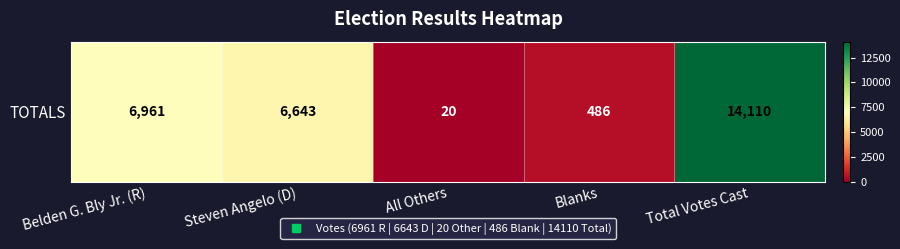

Which category has the highest value across all series?

Total Votes Cast